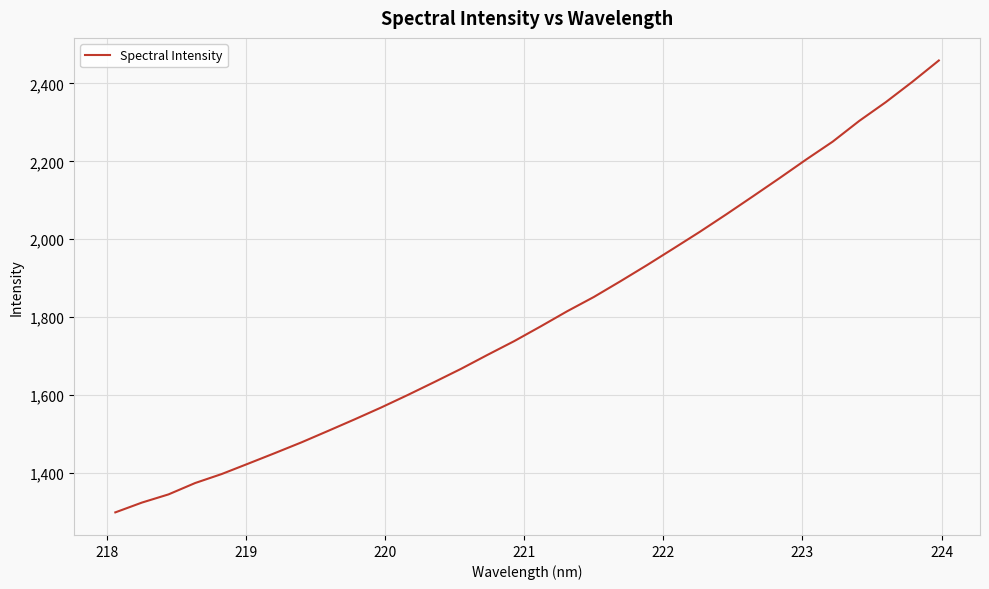

What is the difference between the maximum and minimum values?

1160.5